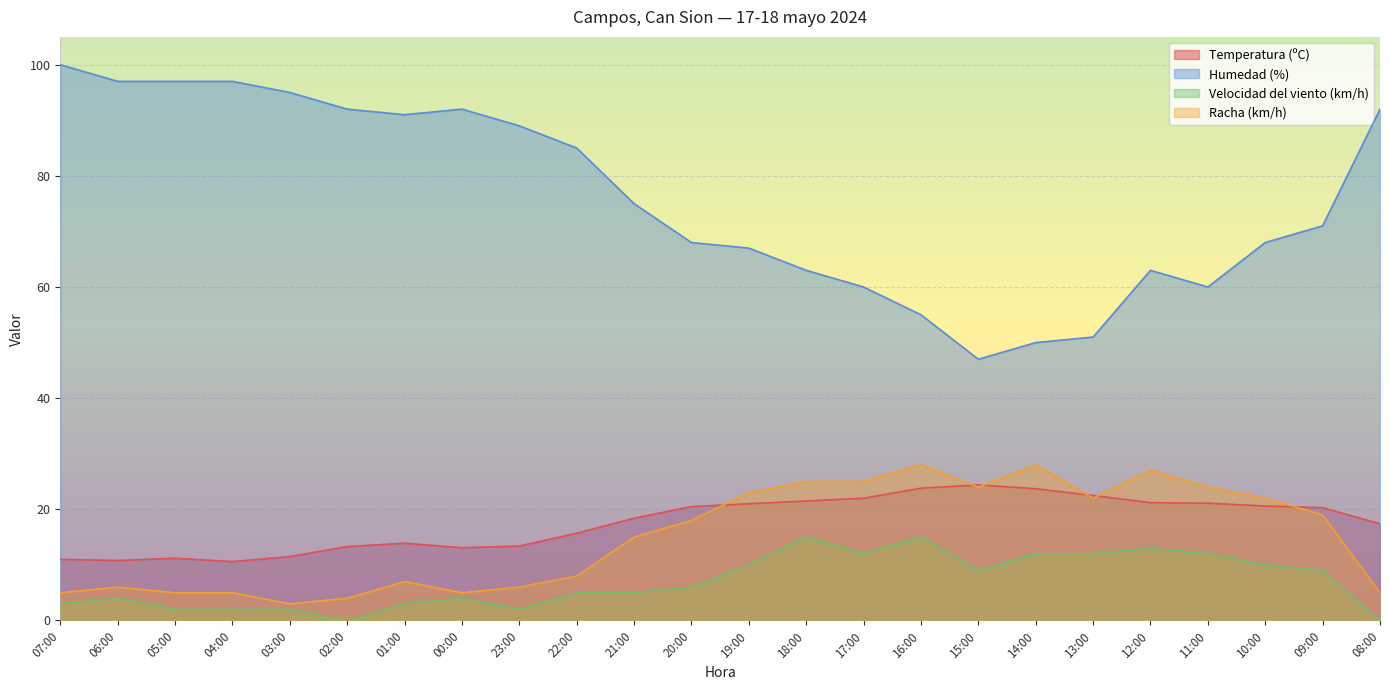

How many data points does each series have?

24